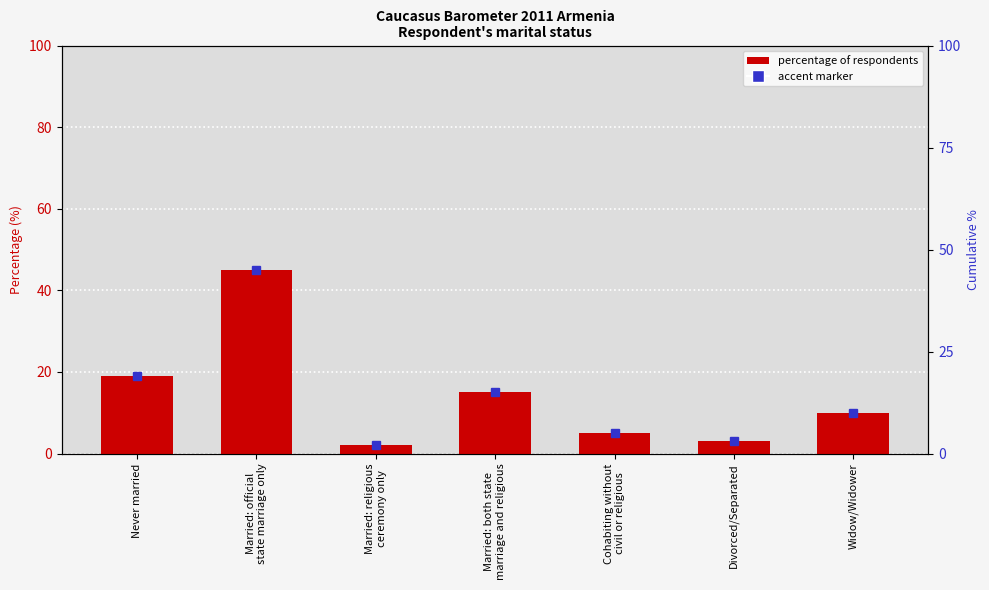

Does the chart contain stacked bars?

No